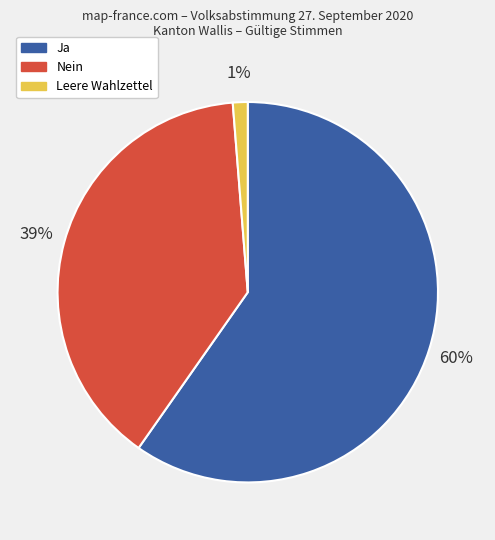

Which slice represents more than half of the pie?

Ja